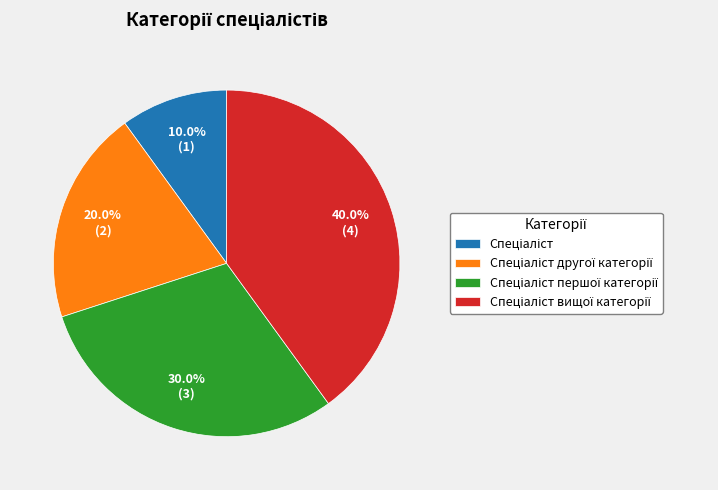

Does any single category account for the majority?

No